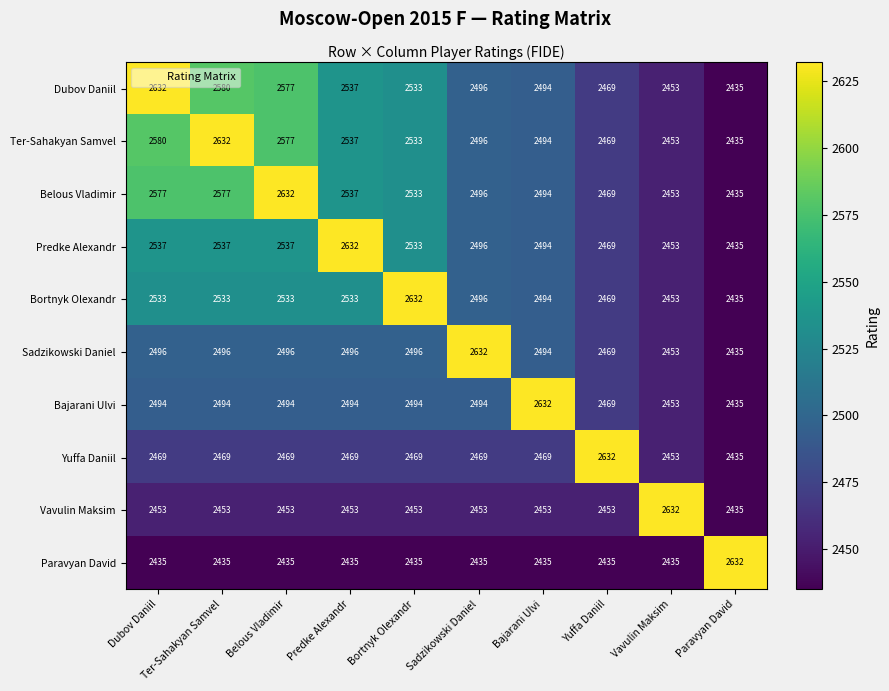

What is the total value across all series at Paravyan David?

24547